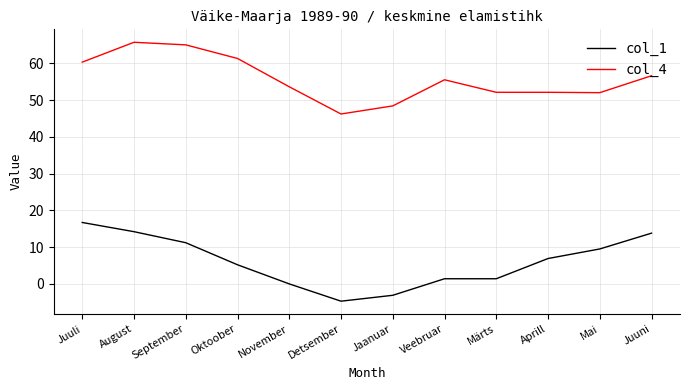

The value of col_4 at Jaanuar is 17.3. True or false?

False